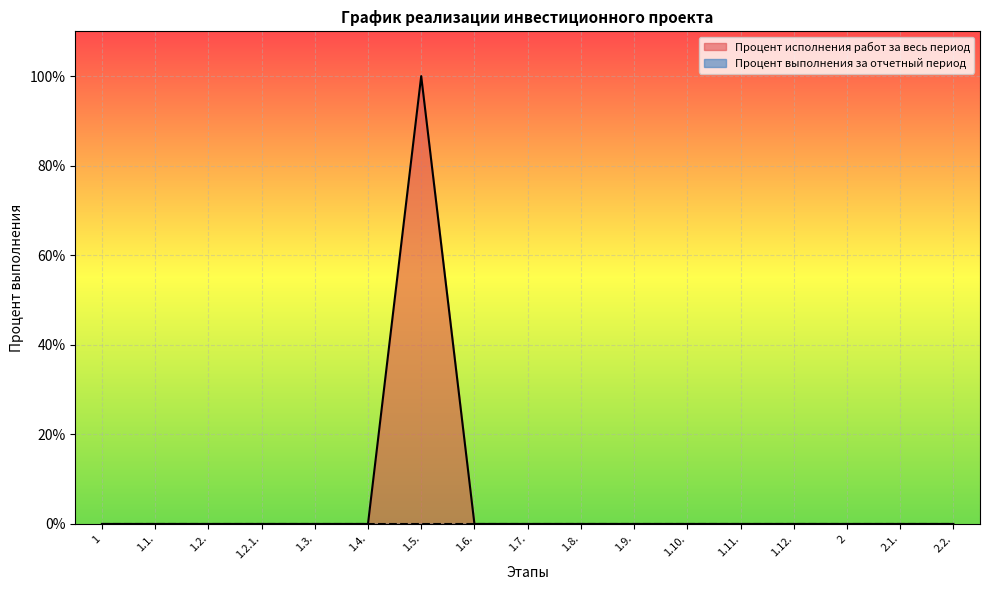

Rank the categories by value from highest to lowest.

1.5., 1, 1.1., 1.2., 1.2.1., 1.3., 1.4., 1.6., 1.7., 1.8., 1.9., 1.10., 1.11., 1.12., 2, 2.1., 2.2.